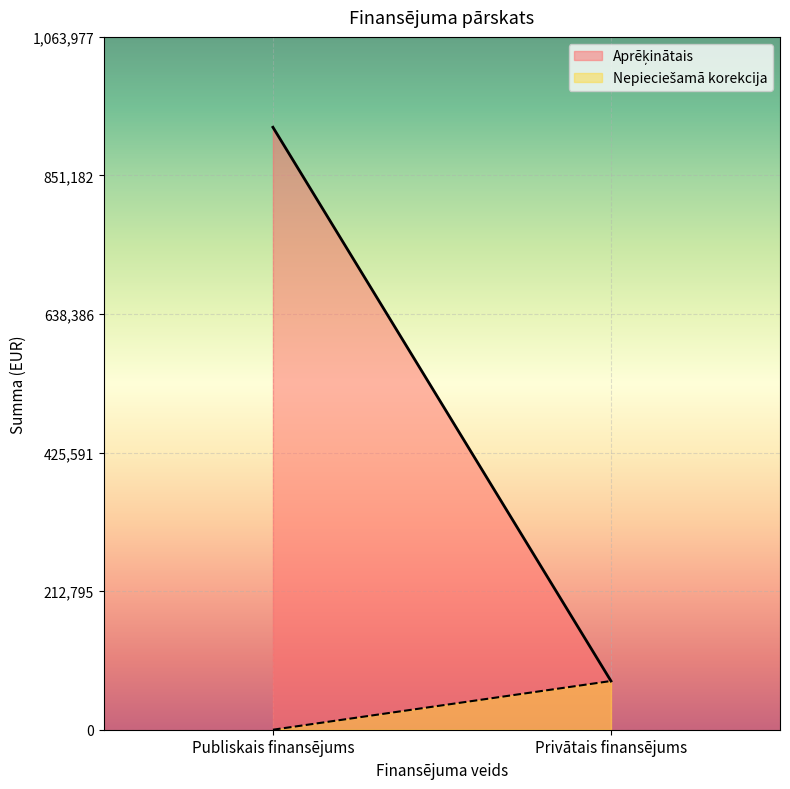

How many data points in Aprēķinātais are above 925197?

1